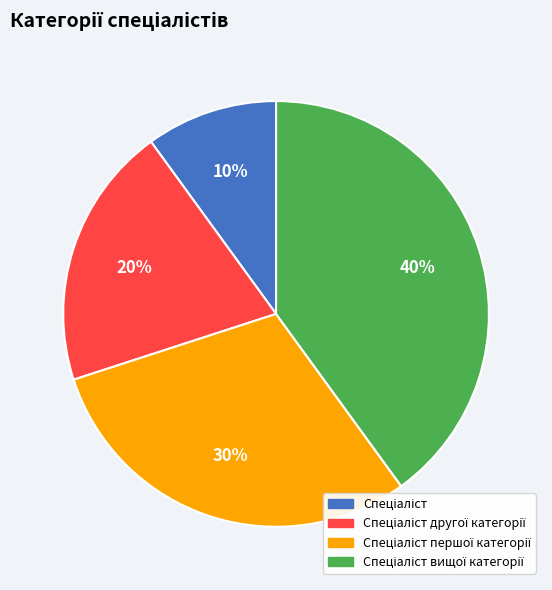

Count the number of slices in the pie.

4